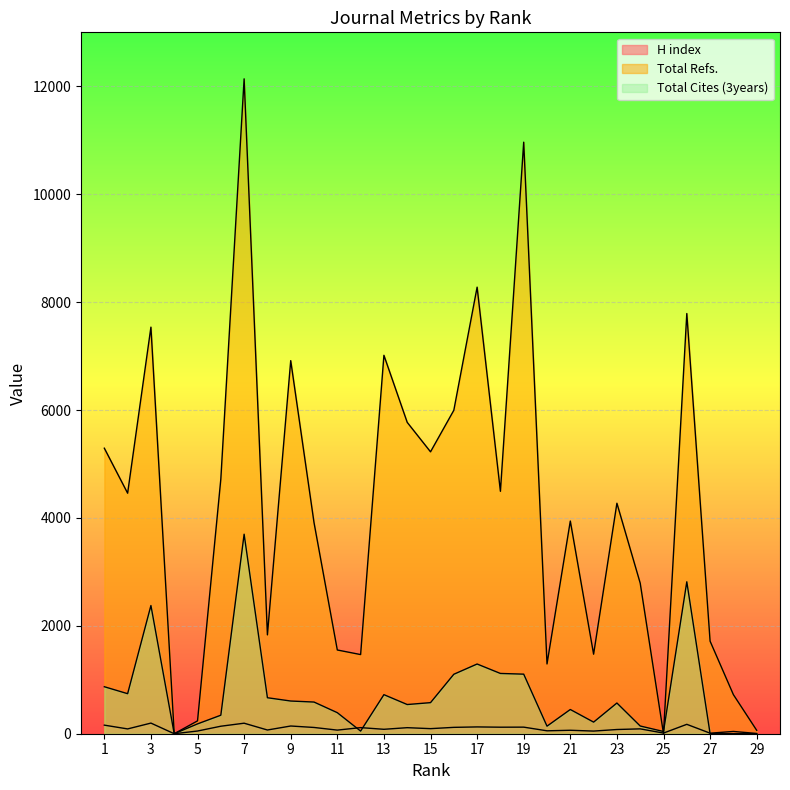

How many intersections are there between Total Refs. and Total Cites (3years)?

2